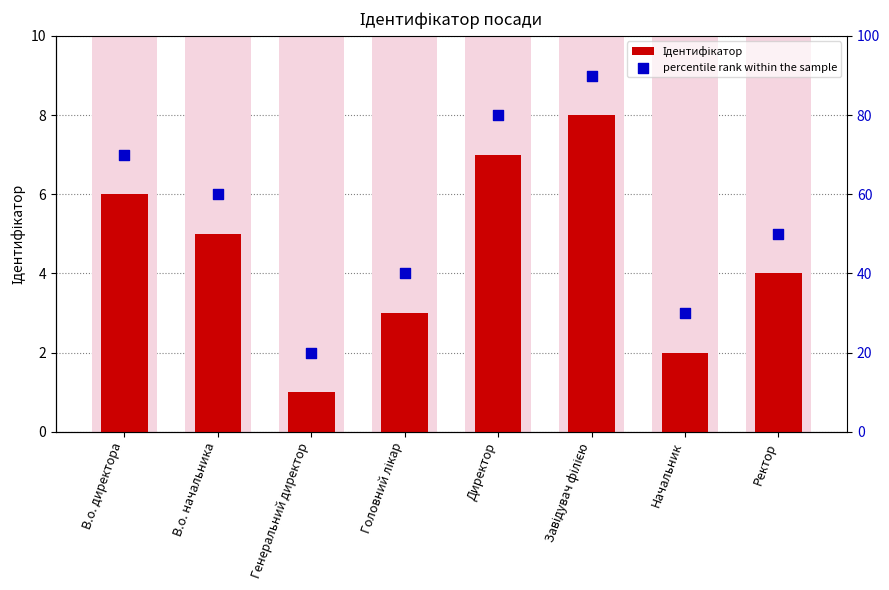

Which series contains the highest Y value?

percentile rank within the sample